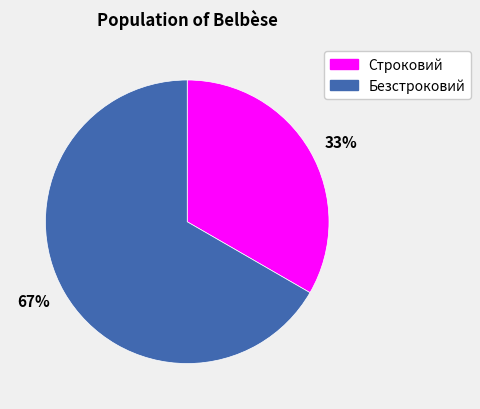

Is the sum of Безстроковий and Строковий greater than half?

Yes